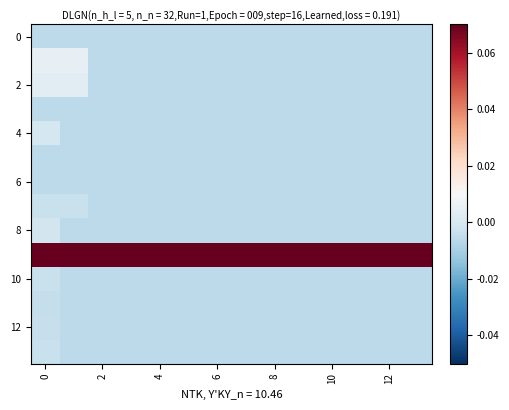

At how many categories does at least one series exceed 0?

14